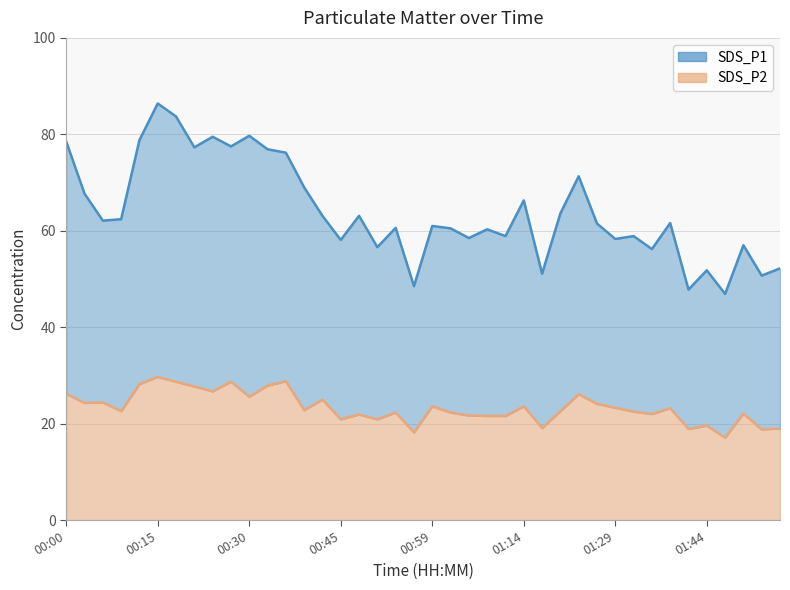

True or false: SDS_P2 and SDS_P1 intersect in this chart.

False